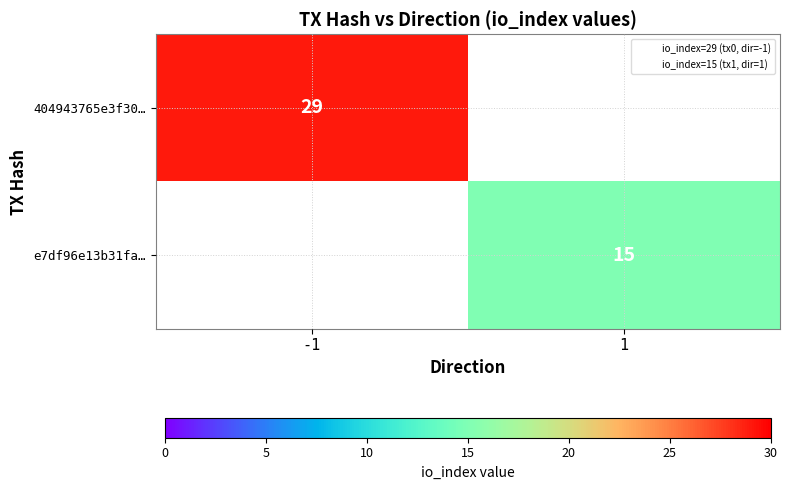

True or false: 404943765e3f30… has a value of 46 at -1.

False